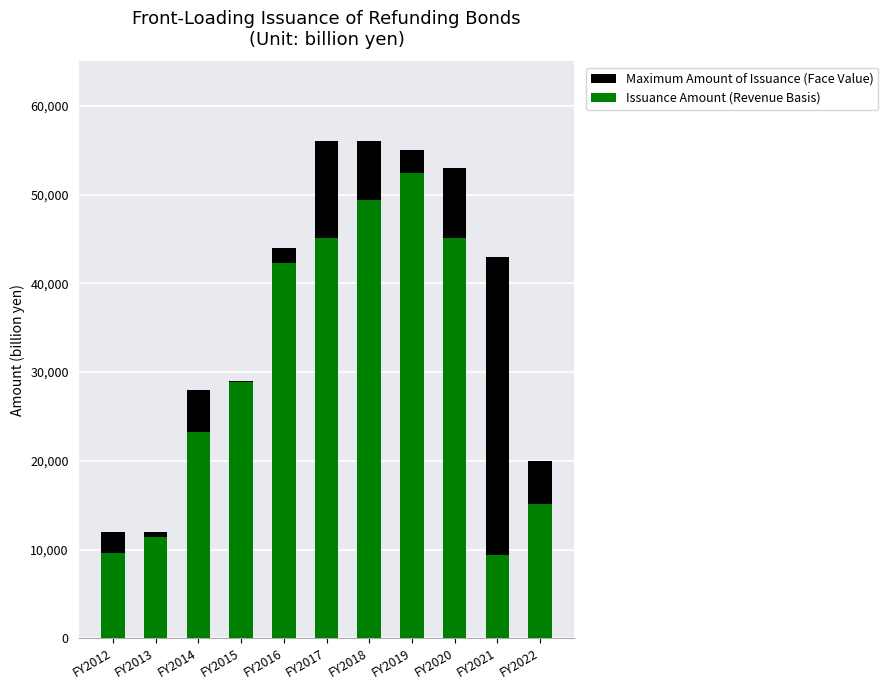

Reading left to right, extract all data points from this chart.

Maximum Amount of Issuance (Face Value): 12000.0	12000.0	28000.0	29000.0	44000.0	56000.0	56000.0	55000.0	53000.0	43000.0	20000.0
Issuance Amount (Revenue Basis): 9647.3	11360.7	23275.8	28834.1	42250.9	45104.6	49440.7	52463.1	45082.7	9372.6	15135.8